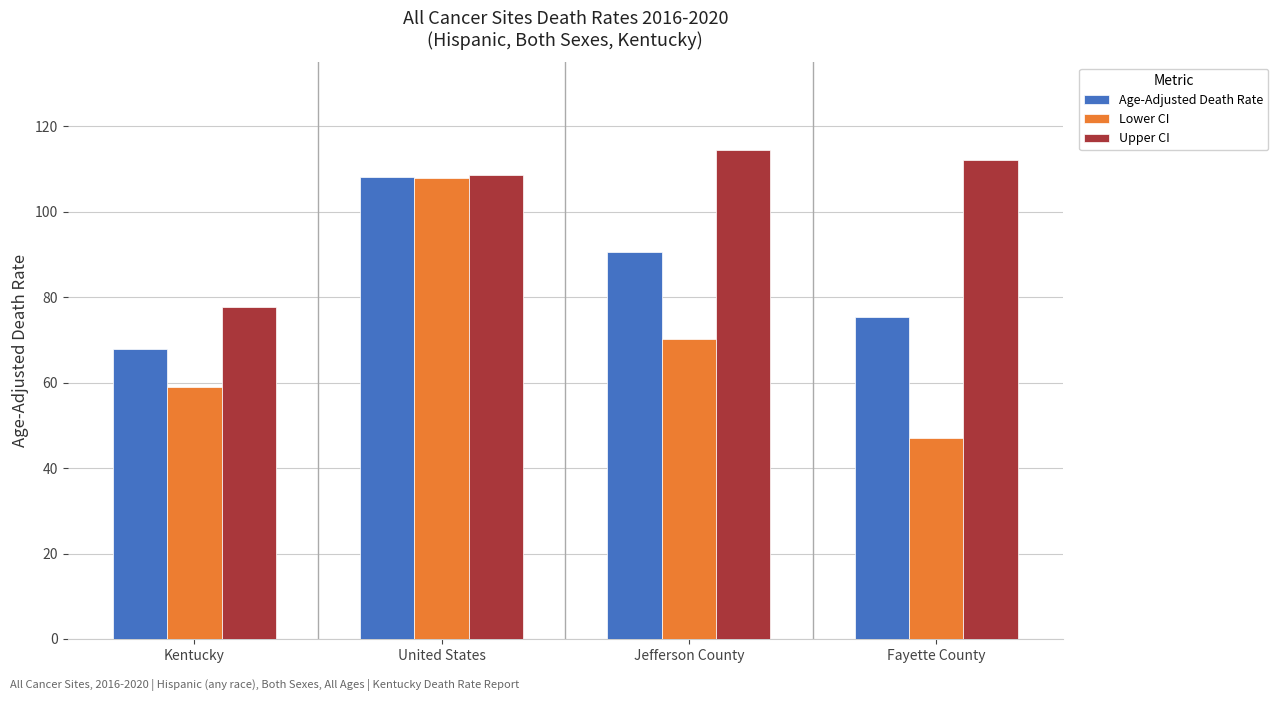

What is the difference between the maximum and second lowest values in the Upper CI series?

5.7